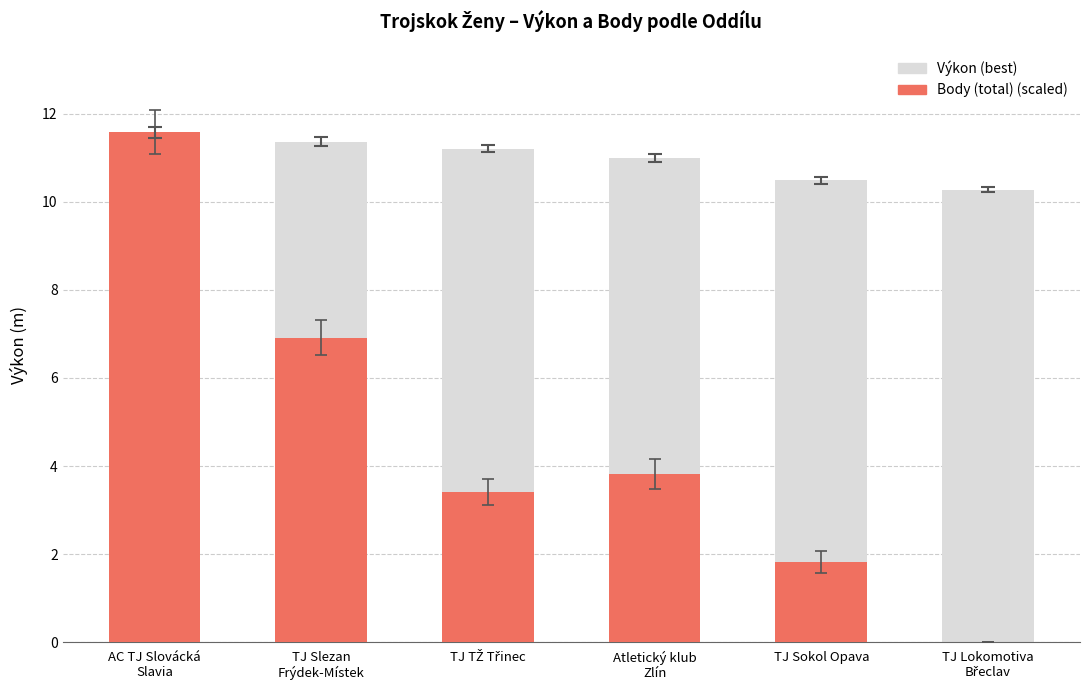

What is the label of the 5th bar from the left?

TJ Sokol Opava